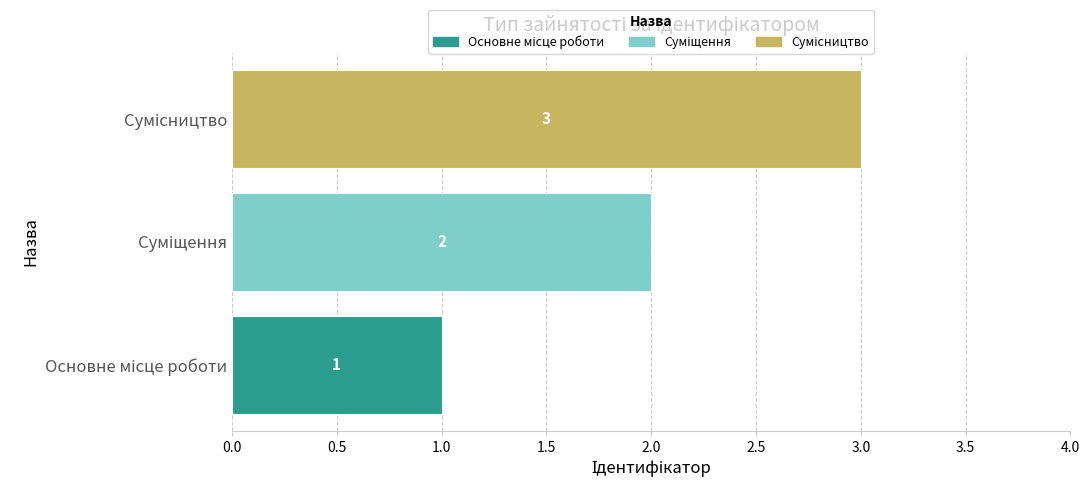

What is the difference between the second highest and minimum values?

1